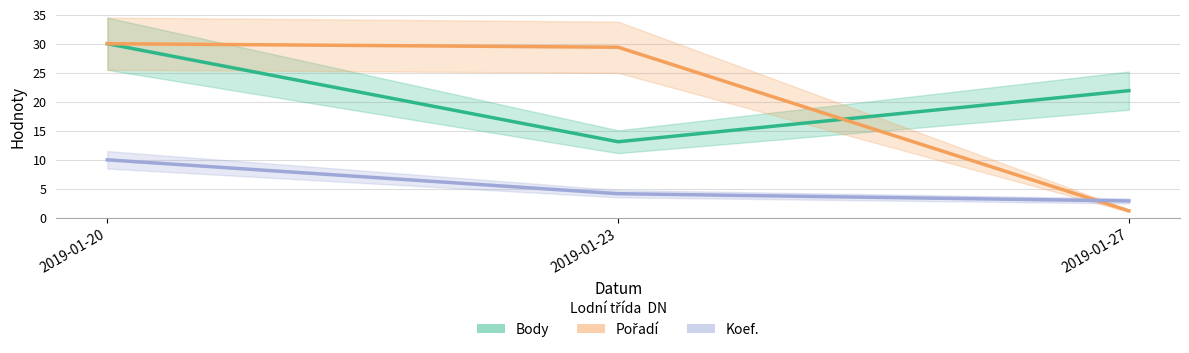

True or false: Body has a value of 7.2 at 2019-01-23.

False